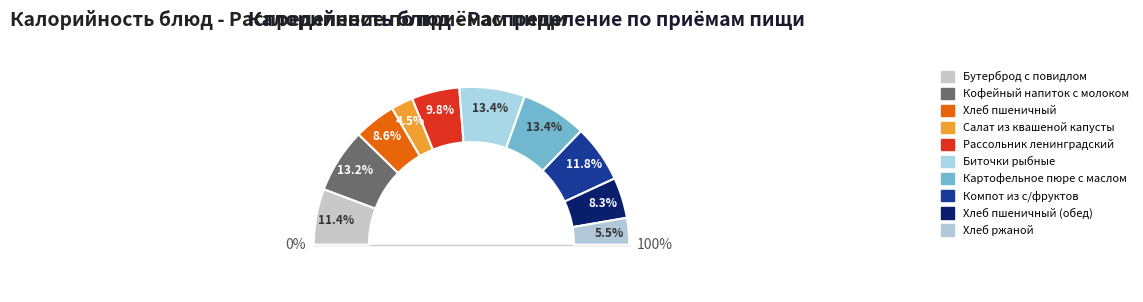

To the nearest percent, what is the combined percentage of Рассольник ленинградский and Кофейный напиток с молоком?

23%